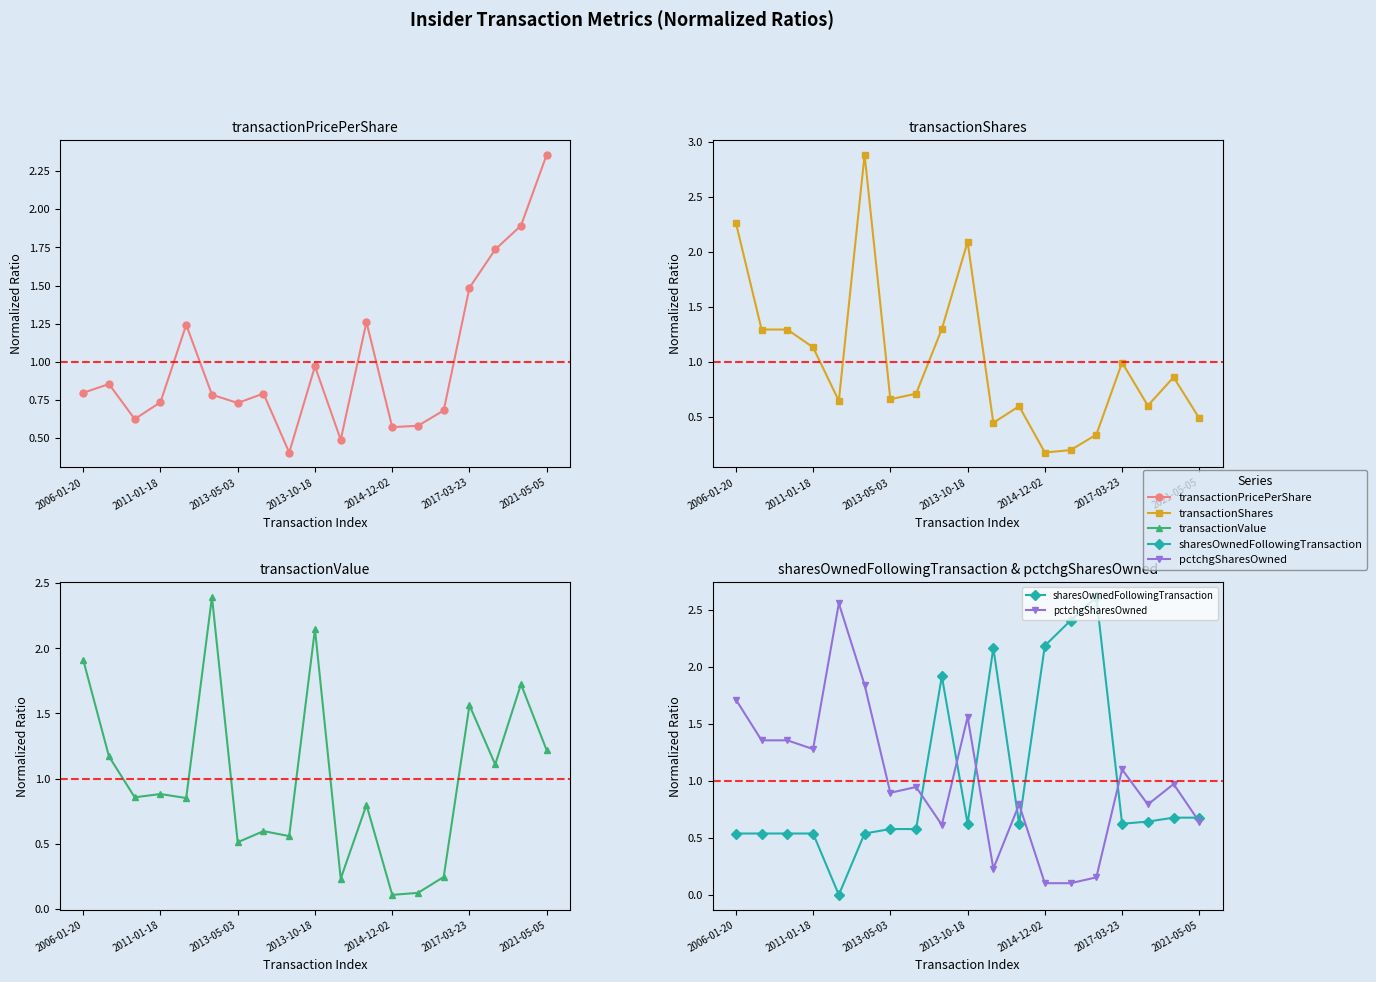

Which series ends up on top after the final intersection of transactionValue and pctchgSharesOwned?

transactionValue